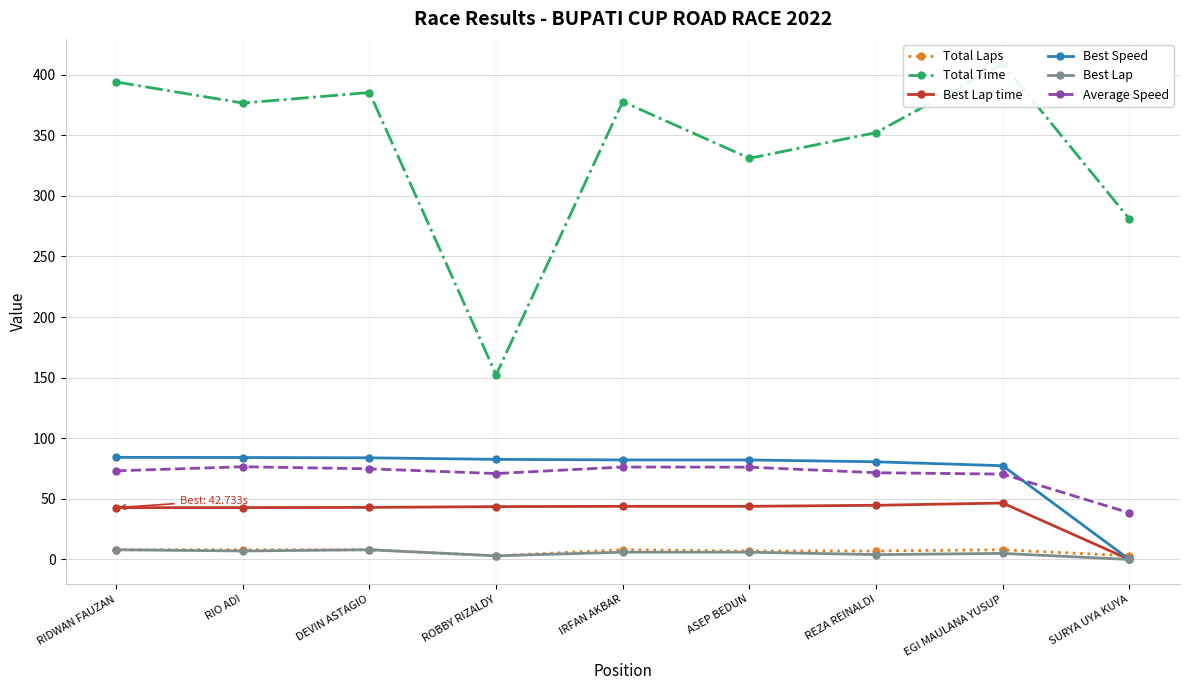

Is it true that Total Laps equals 3.0 at ROBBY RIZALDY?

True